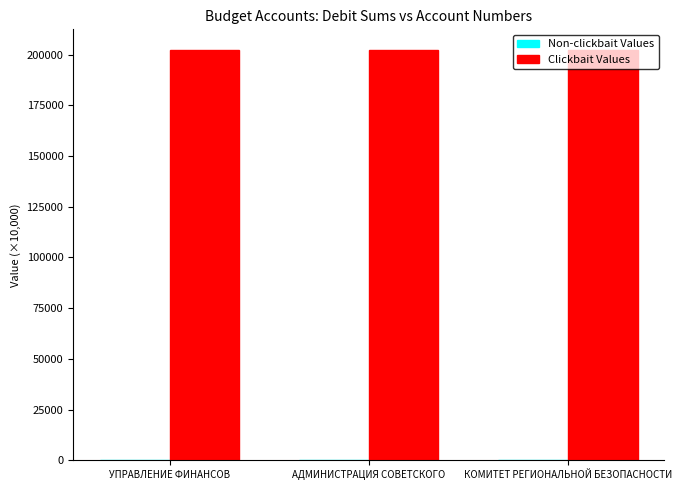

The value of Clickbait Values at УПРАВЛЕНИЕ ФИНАНСОВ is 202160.0. True or false?

True